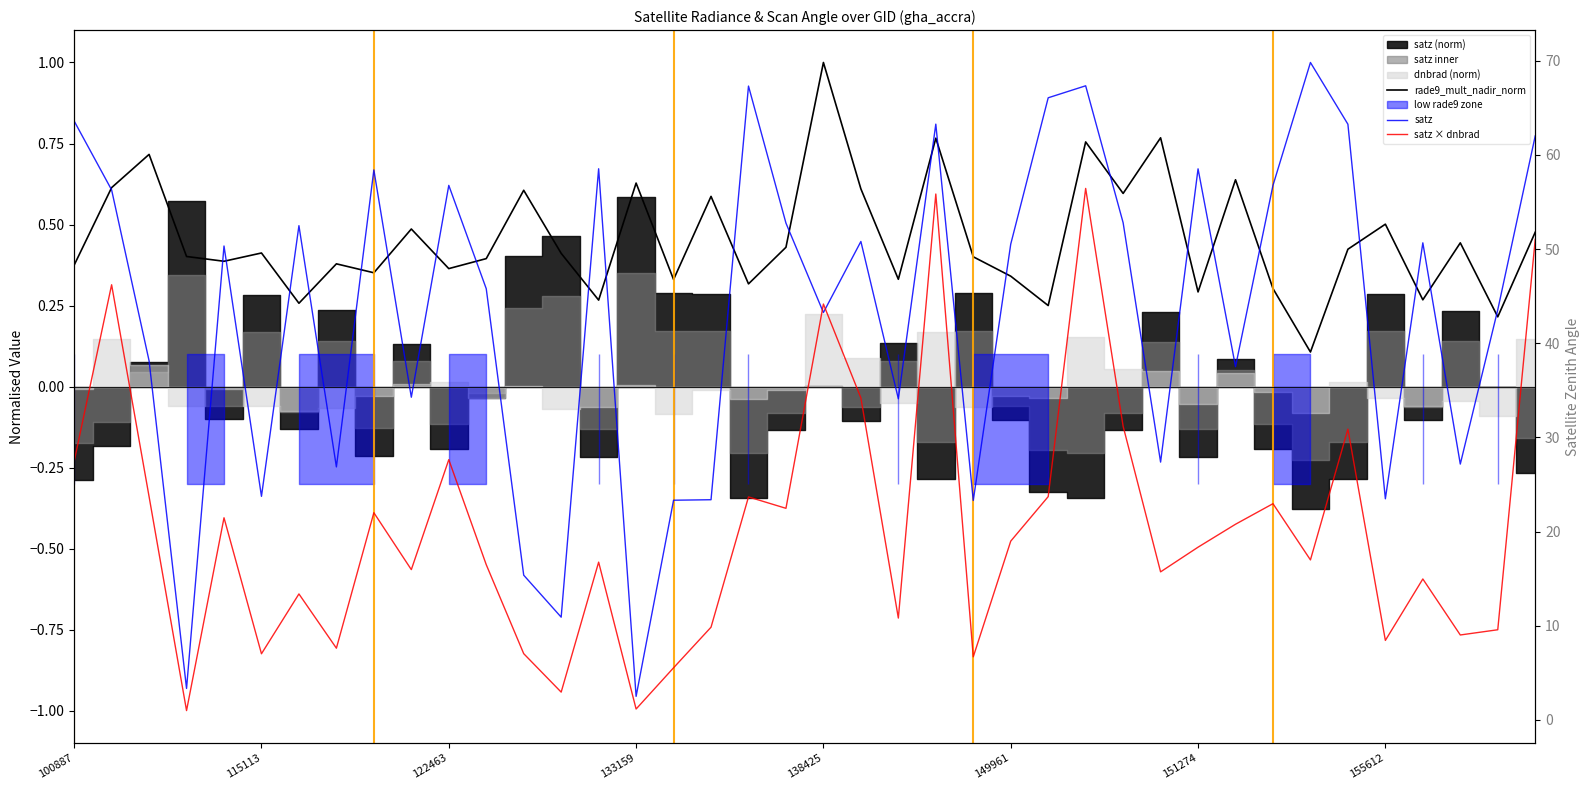

What is the sum of the satz values at 37 and 28?

80.0